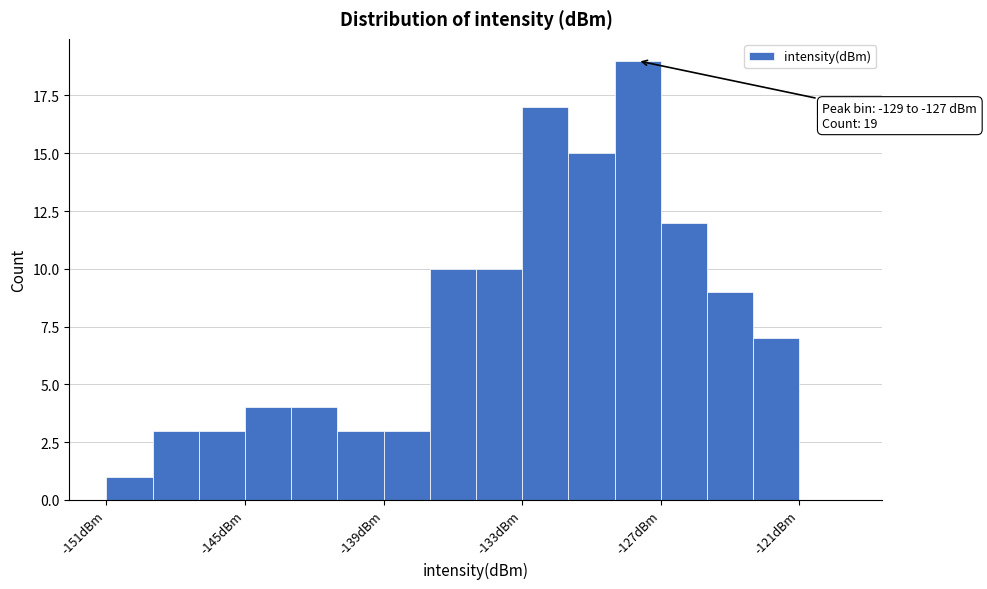

Read against the x-axis, roughly where is the centre of the tallest bar?

-128